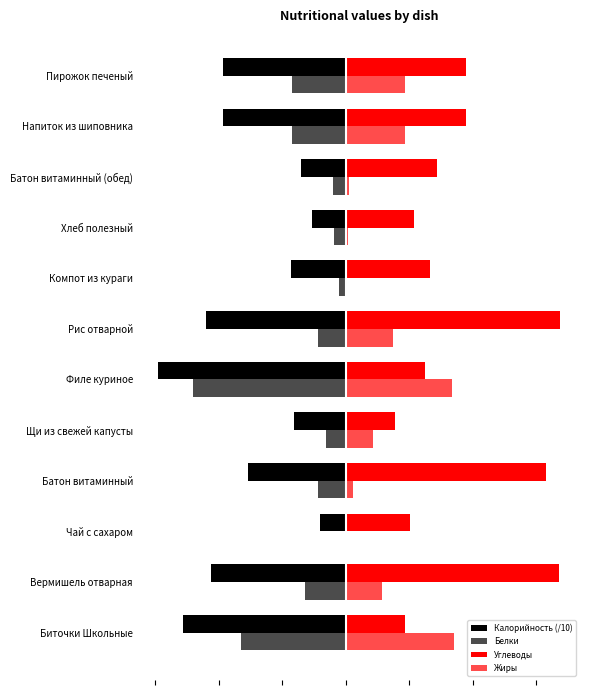

Reading left to right, transcribe all the data shown in this chart.

Калорийность (/10): -25.7	-21.2	-4.1	-15.4	-8.2	-29.6	-22.0	-8.6	-5.3	-7.0	-19.4	-19.4
Белки: -16.5	-6.5	-0.2	-4.4	-3.1	-24.0	-4.4	-1.0	-1.8	-2.0	-8.5	-8.5
Углеводы: 9.3	33.5	10.1	31.5	7.8	12.4	33.7	13.2	10.8	14.3	18.9	18.9
Жиры: 17.1	5.7	0.1	1.1	4.2	16.7	7.5	0.0	0.3	0.5	9.3	9.3